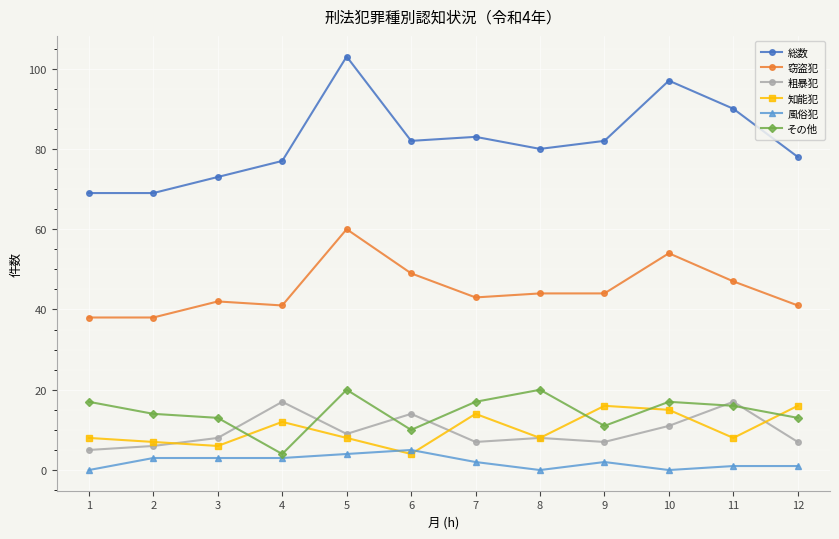

How many interior local valleys does the 粗暴犯 series have?

3